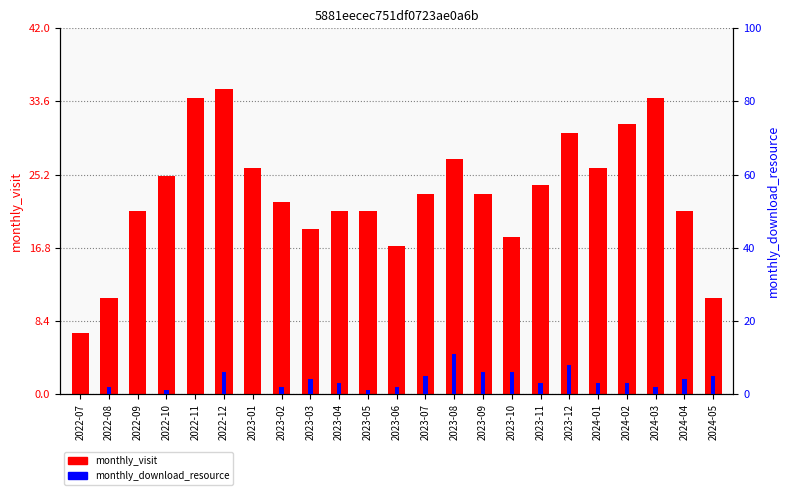

What position from the right is 2024-04?

2